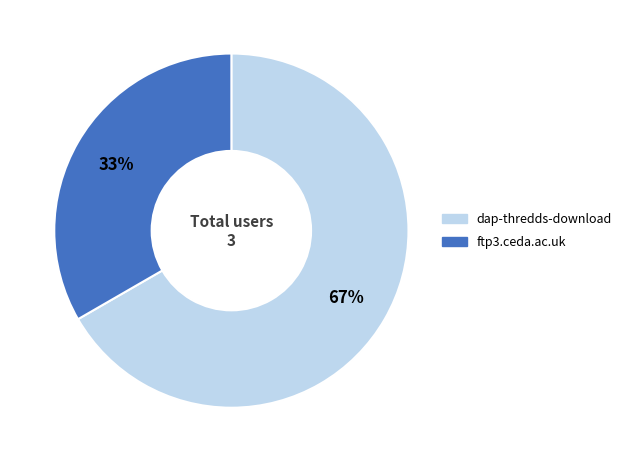

Between dap-thredds-download and ftp3.ceda.ac.uk, which is larger?

dap-thredds-download